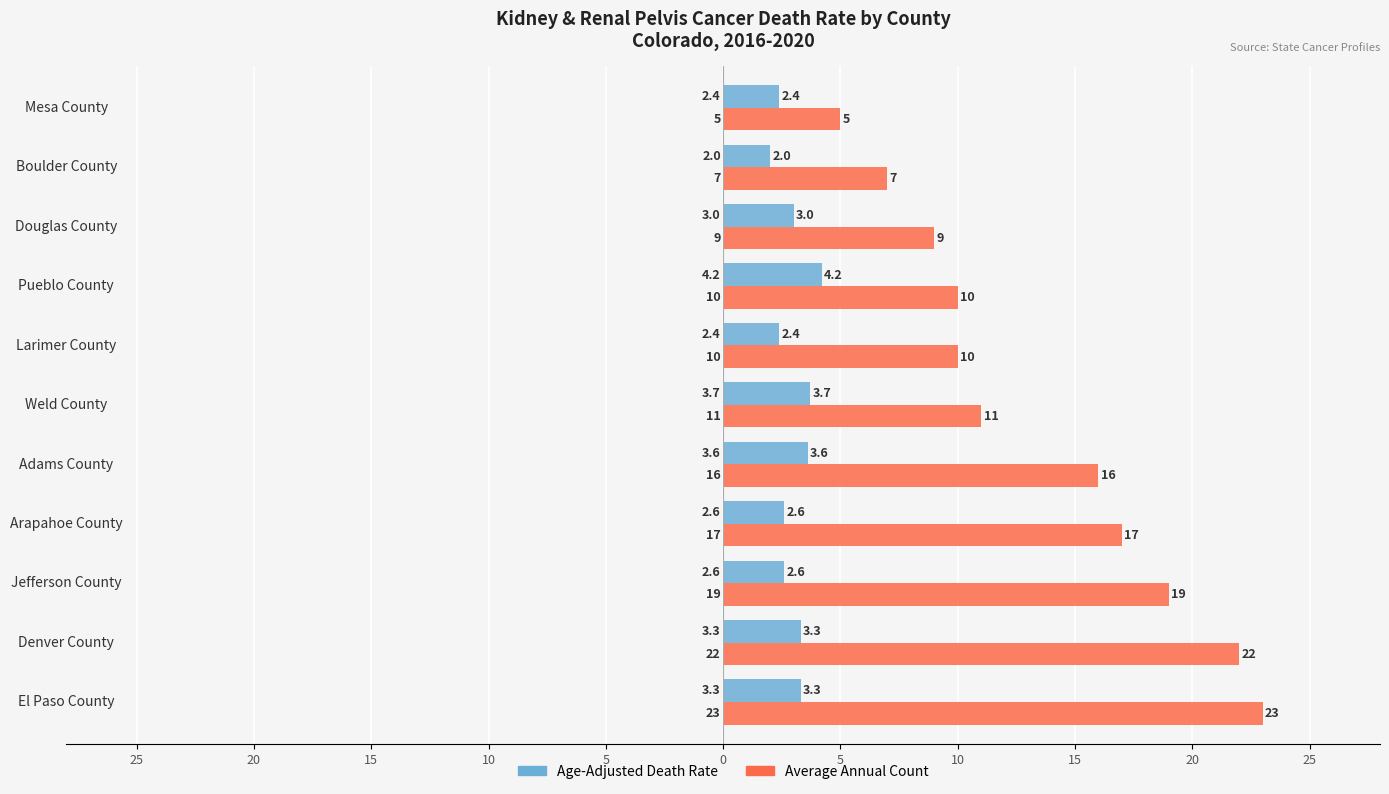

What are all the series names shown in the legend?

Age-Adjusted Death Rate, Average Annual Count